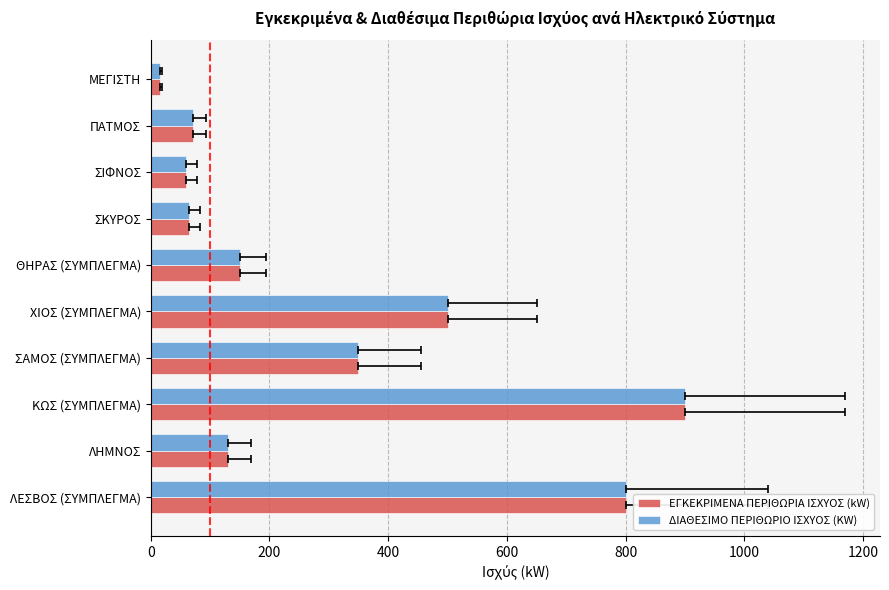

What are all the series names shown in the legend?

ΕΓΚΕΚΡΙΜΕΝΑ ΠΕΡΙΘΩΡΙΑ ΙΣΧΥΟΣ (kW), ΔΙΑΘΕΣΙΜΟ ΠΕΡΙΘΩΡΙΟ ΙΣΧΥΟΣ (KW)